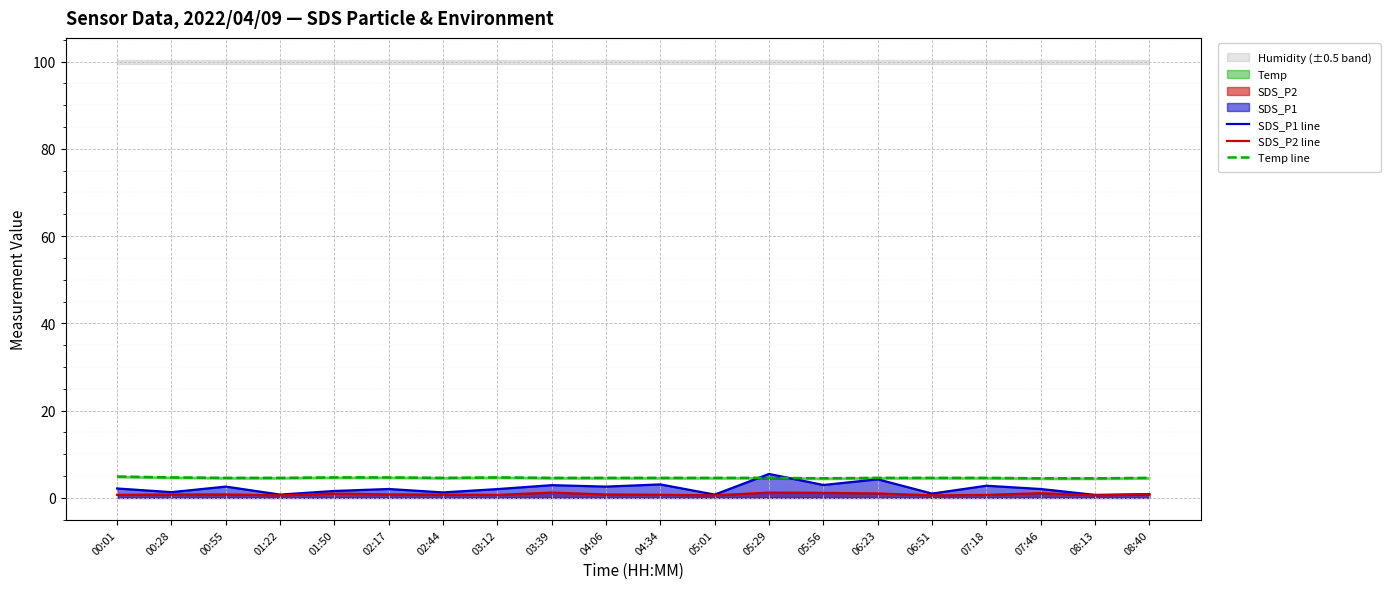

Where is the first local minimum for Temp line?

02:44